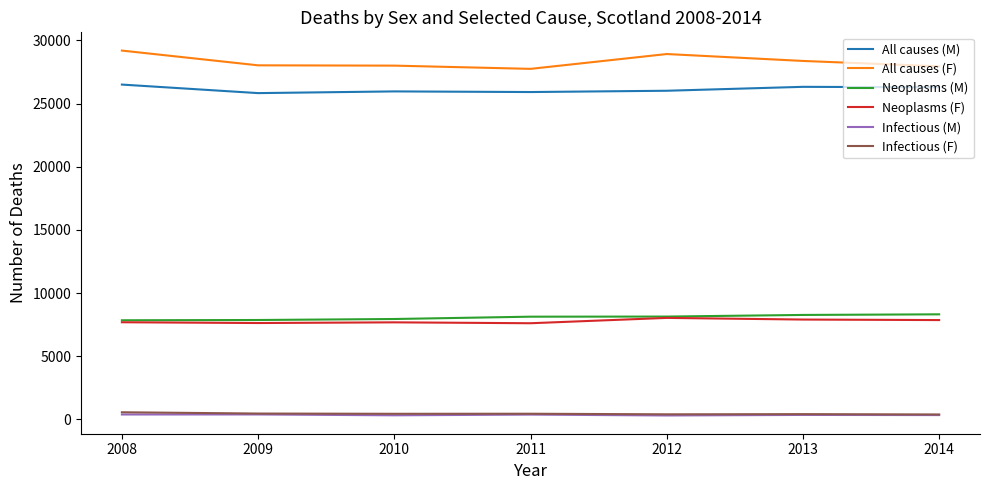

The Neoplasms (F) series shows 12557 at 2012. True or false?

False